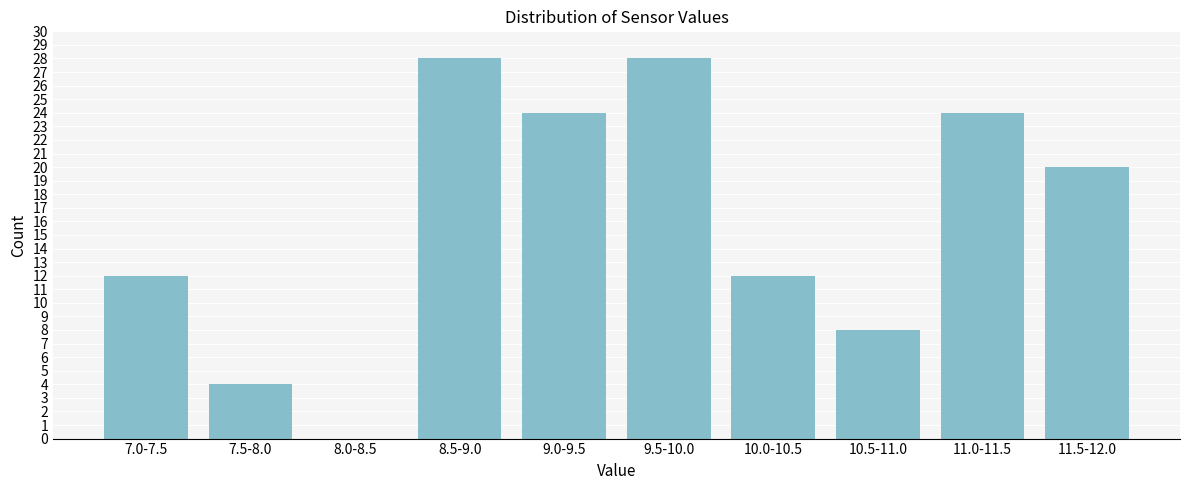

Reading right to left, extract all data points from this chart.

11.5-12.0=20	11.0-11.5=24	10.5-11.0=8	10.0-10.5=12	9.5-10.0=28	9.0-9.5=24	8.5-9.0=28	8.0-8.5=0	7.5-8.0=4	7.0-7.5=12